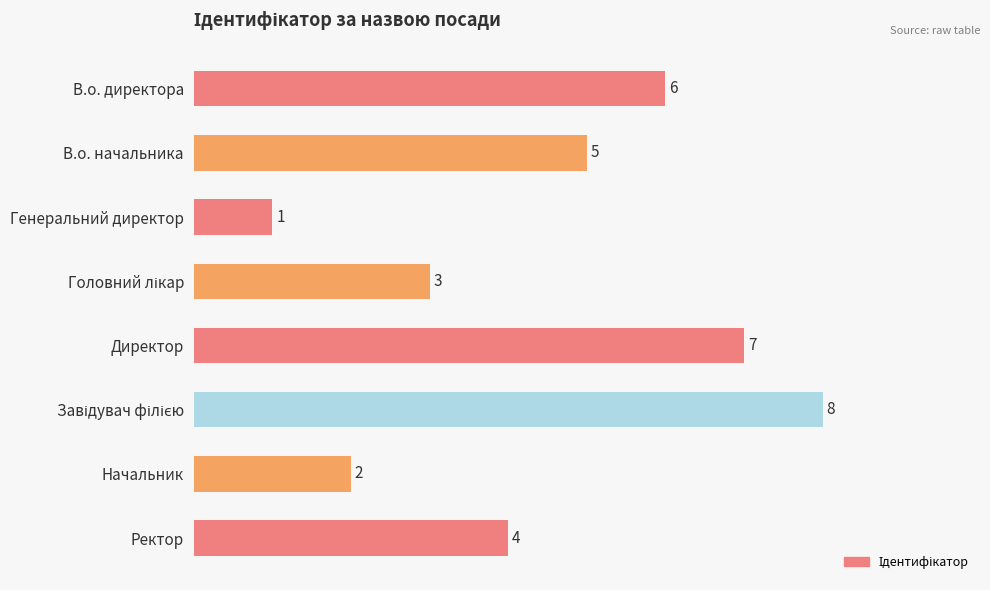

Reading bottom to top, what are all the values shown in this chart?

4	2	8	7	3	1	5	6